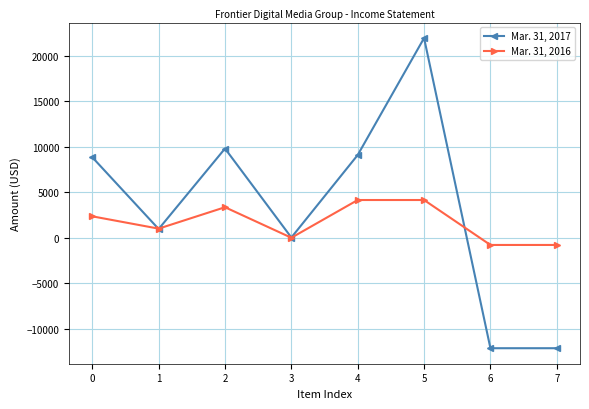

List the series in order of their overall mean, lowest first.

Mar. 31, 2016, Mar. 31, 2017